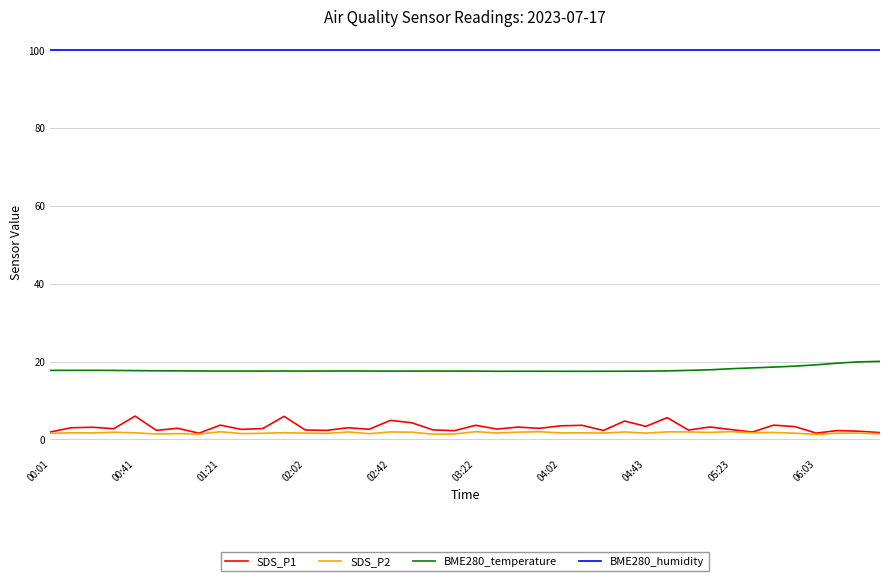

What is the minimum value for BME280_temperature?

17.5